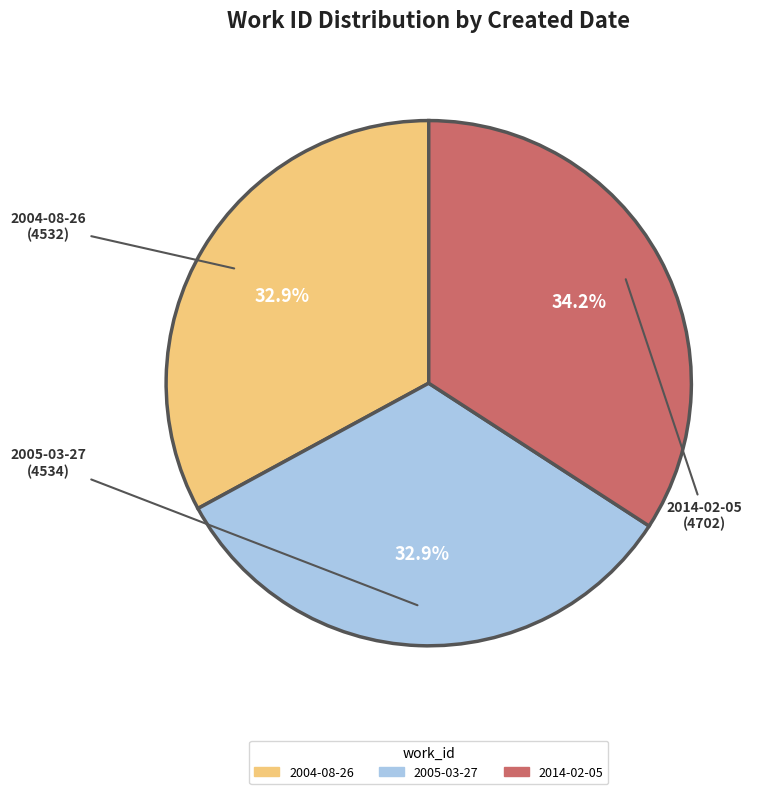

The 2014-02-05 slice represents 25% of the pie. True or false?

False